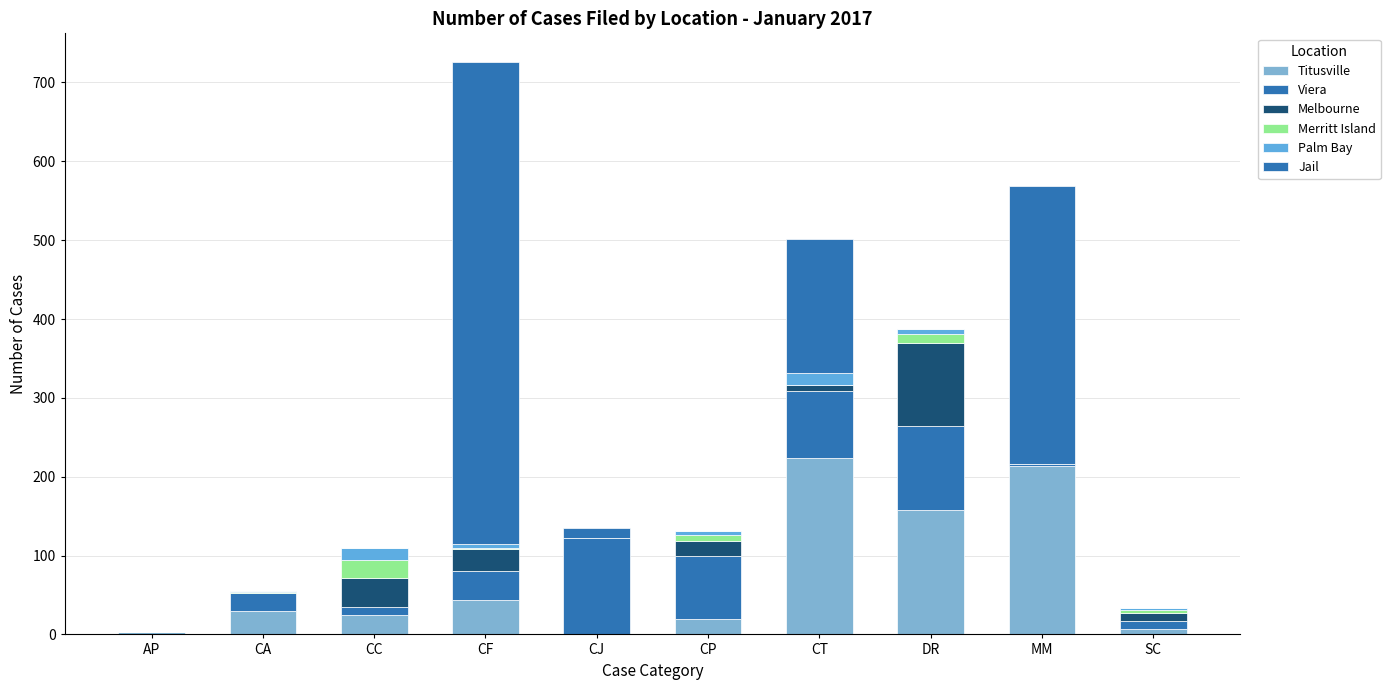

Does the chart contain stacked bars?

Yes